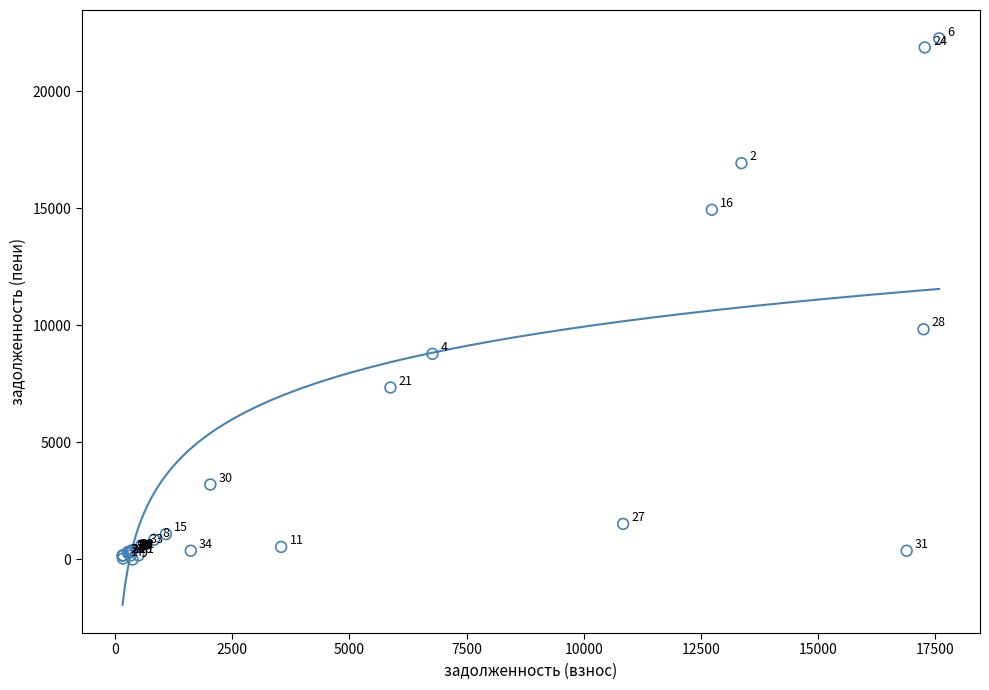

What Y value in the scatter plot is closest to 11126?

9830.2